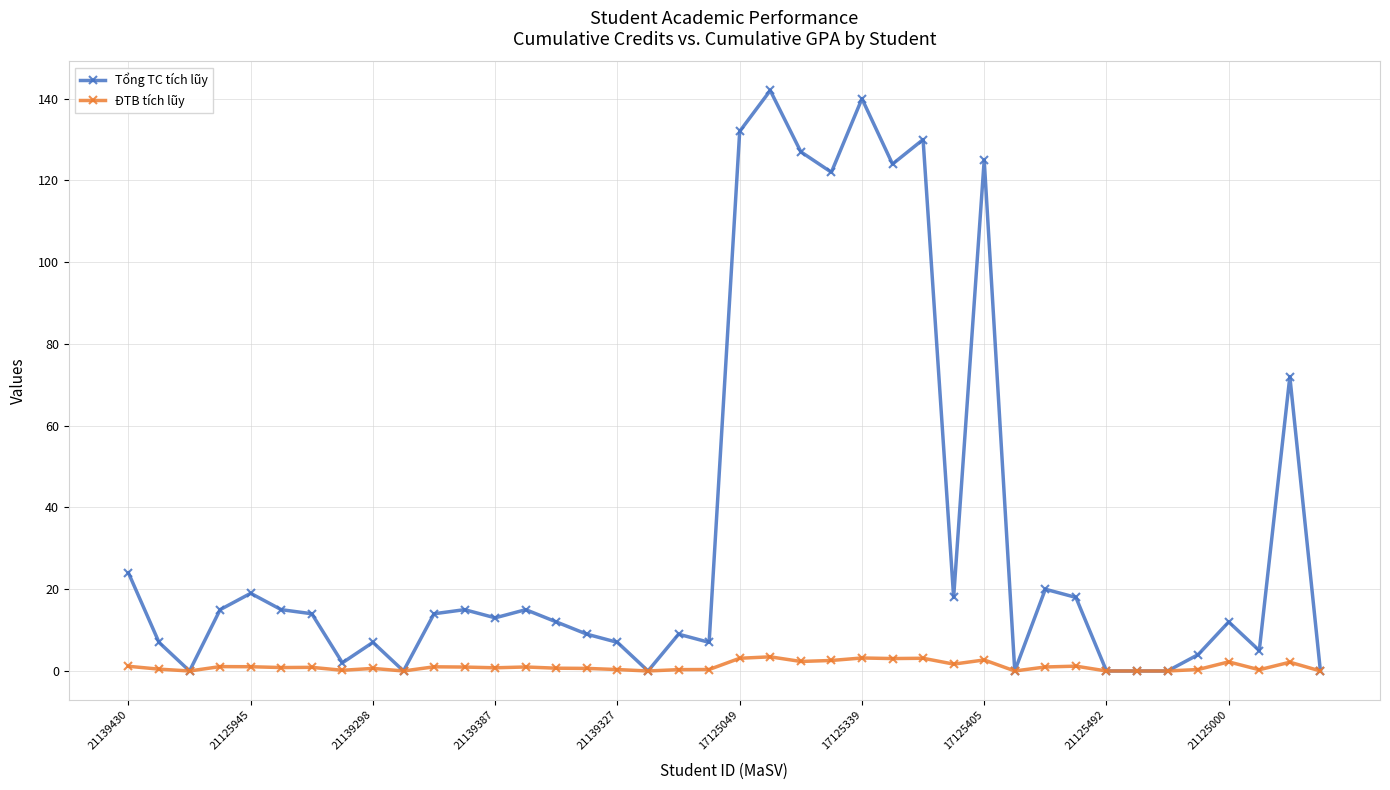

At how many categories does at least one series exceed 98?

8